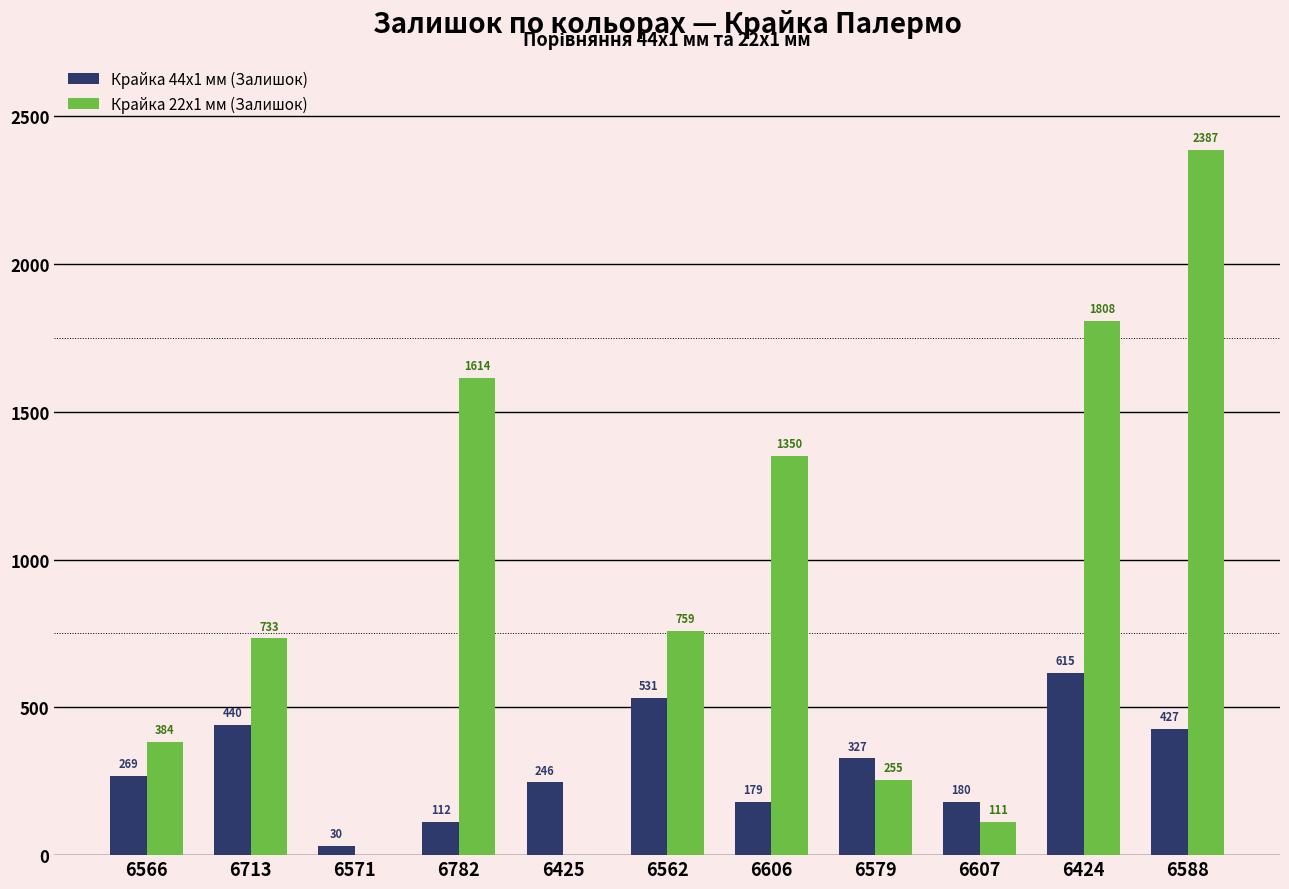

The Крайка 22x1 мм (Залишок) series shows 3759 at 6588. True or false?

False